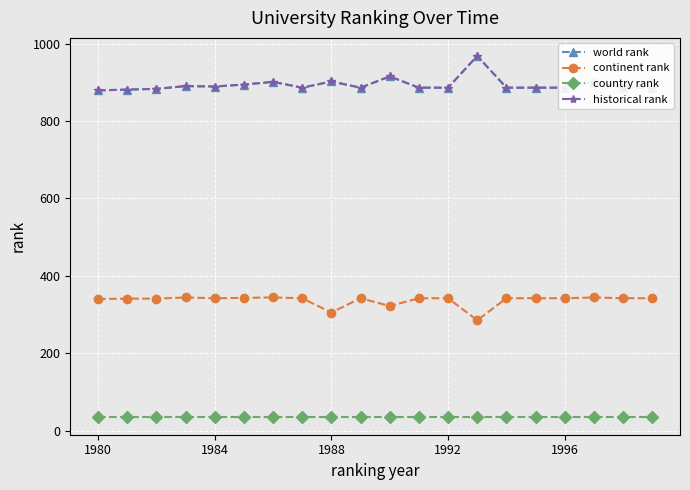

Which series has the widest spread of values?

world rank